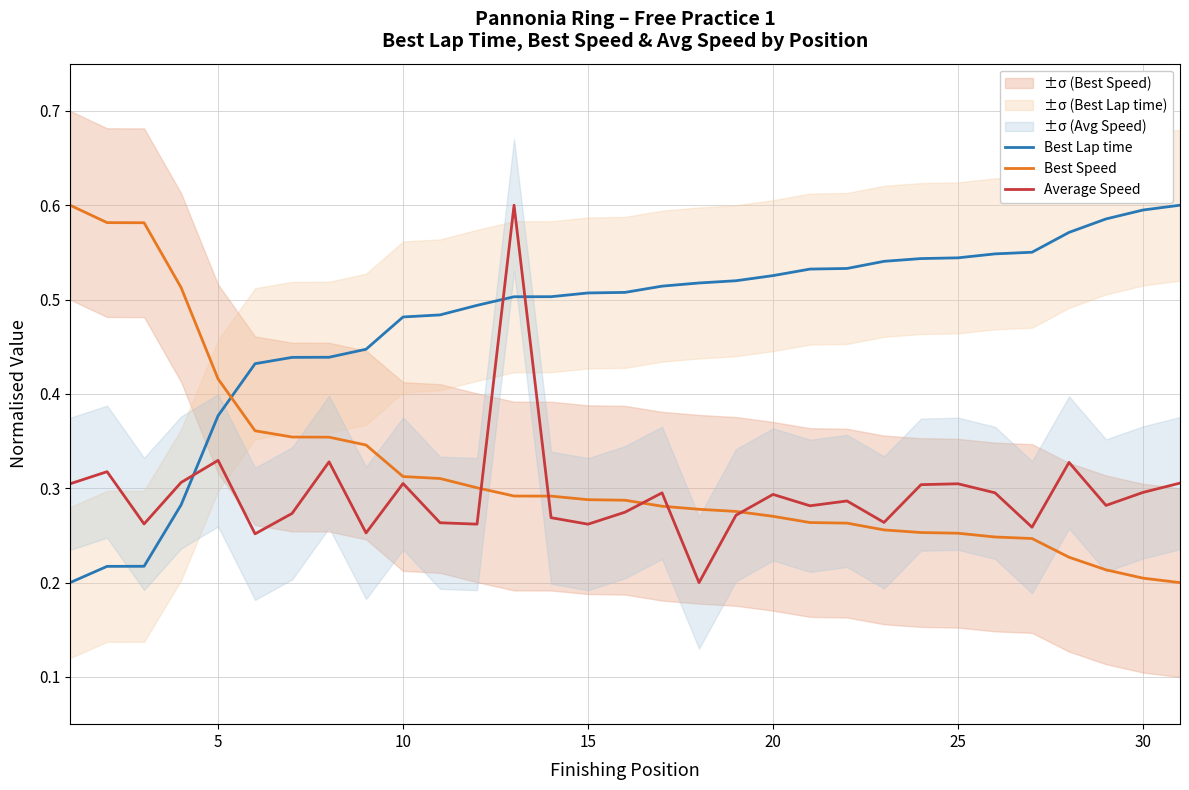

How many times do Best Lap time and Best Speed cross each other?

1